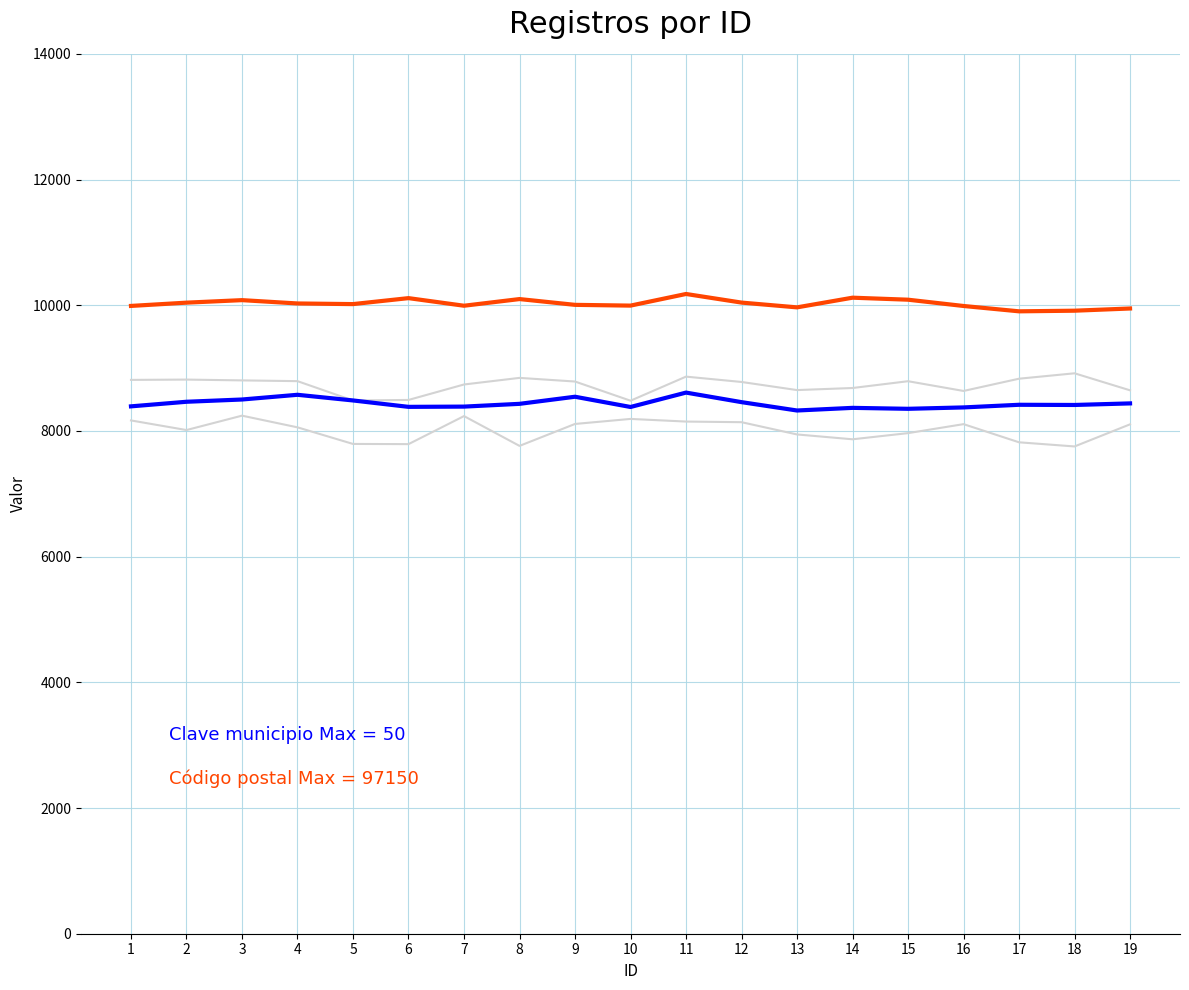

How many interior local valleys does the Clave entidad series have?

5